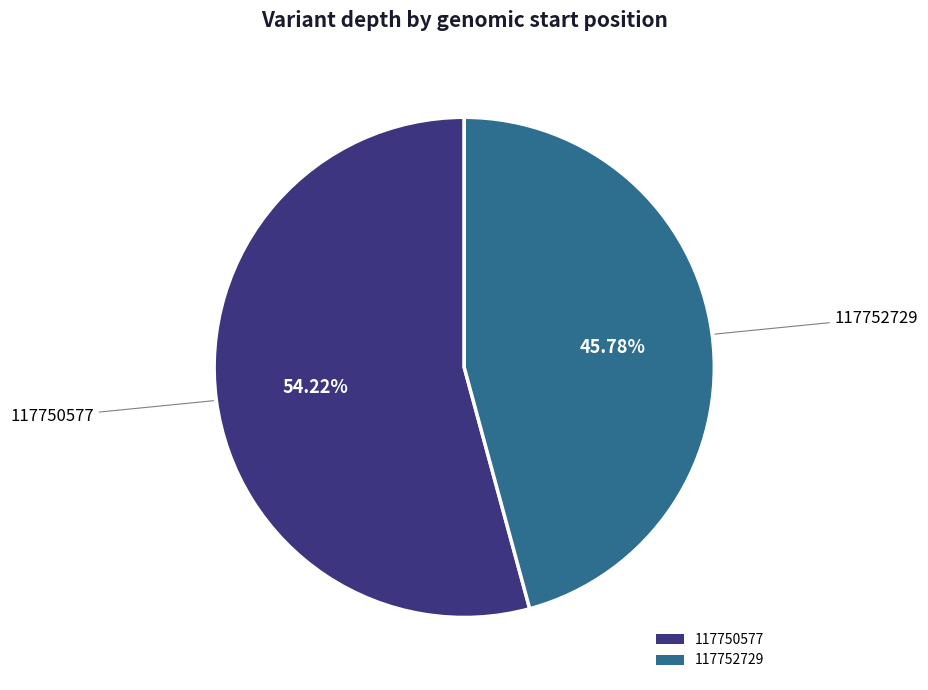

Combined, what portion of the pie is 117750577 and 117752729?

100.0%